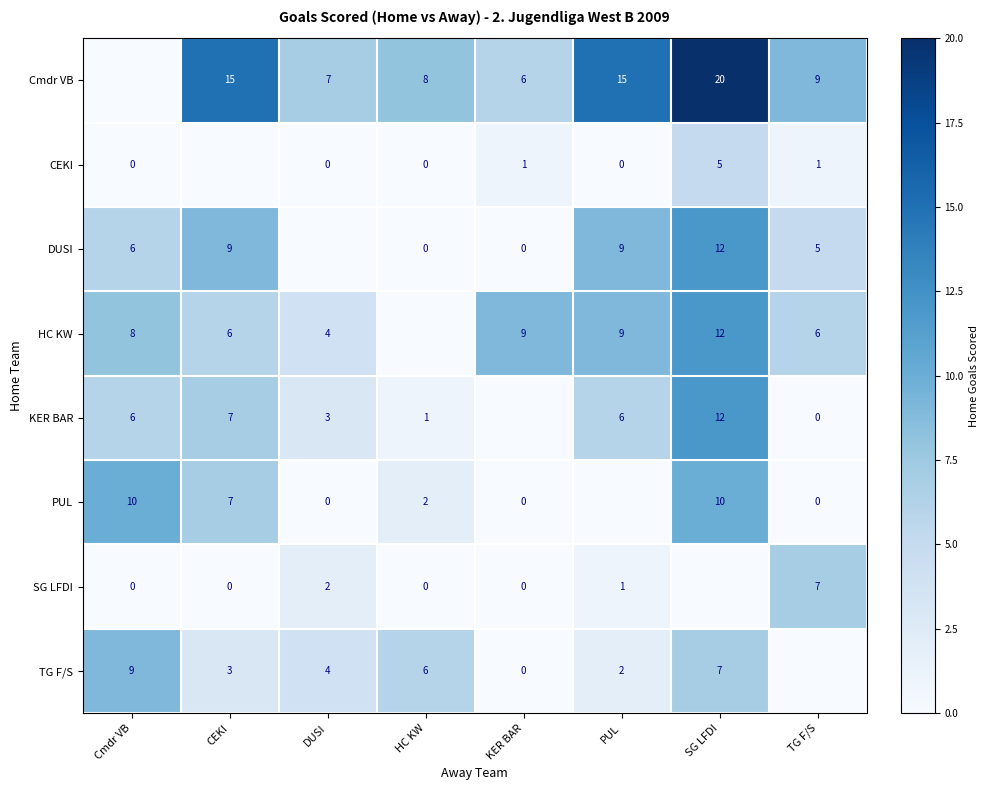

What is the sum of the DUSI values at SG LFDI and PUL?

21